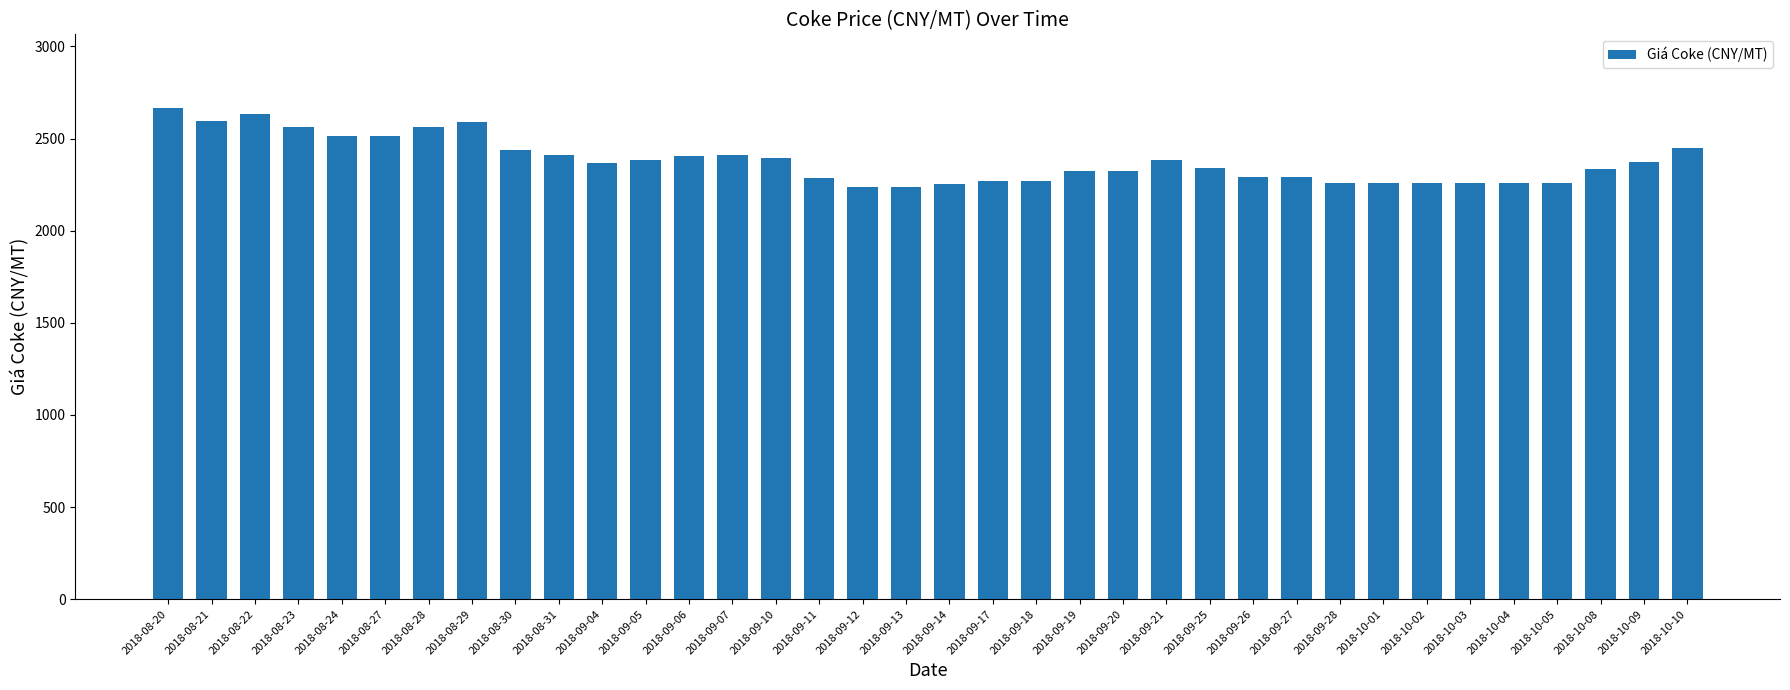

What is the difference between the maximum and minimum values?

427.0